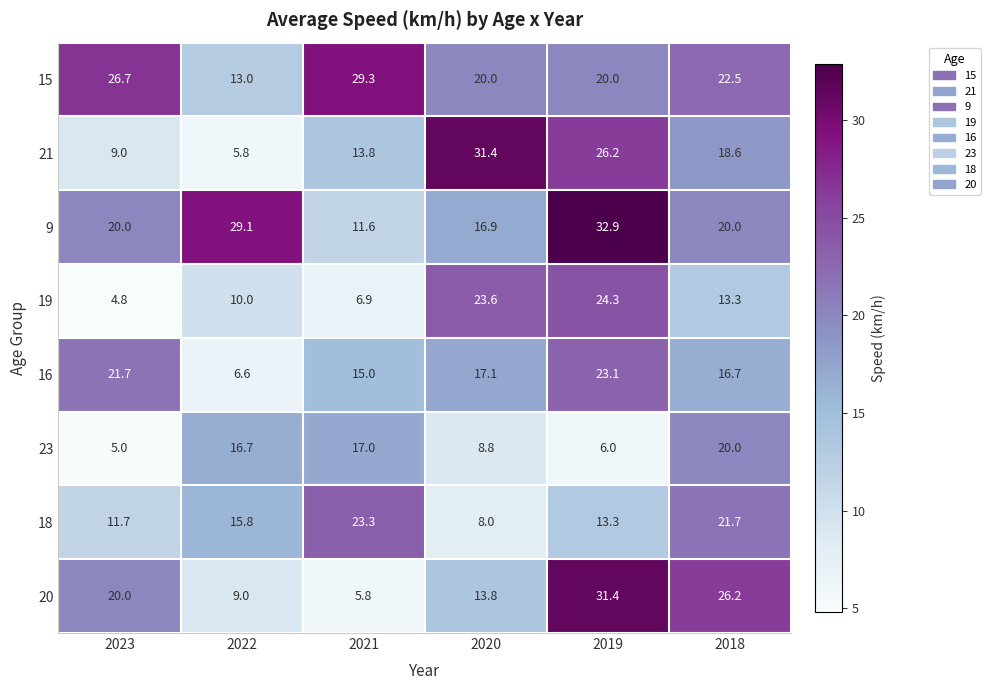

At which label is 19 closest to 14?

2018